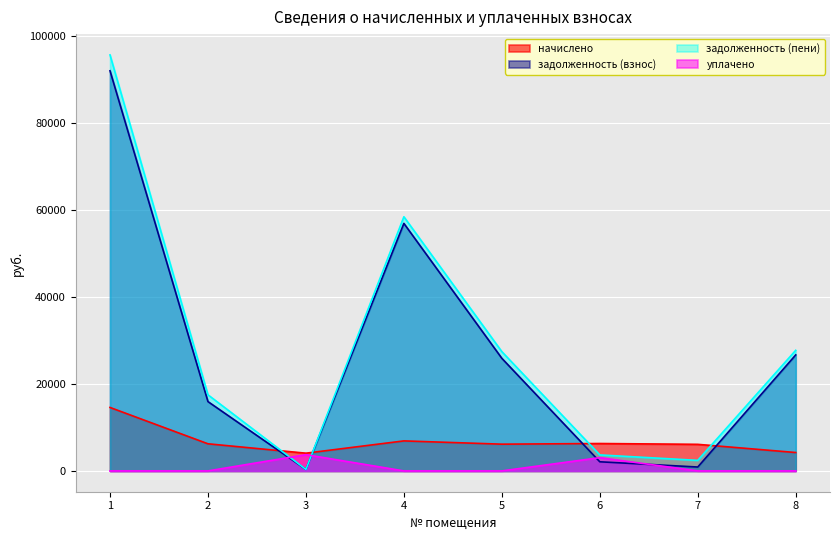

What is the sum of all задолженность (пени) values?

233341.5